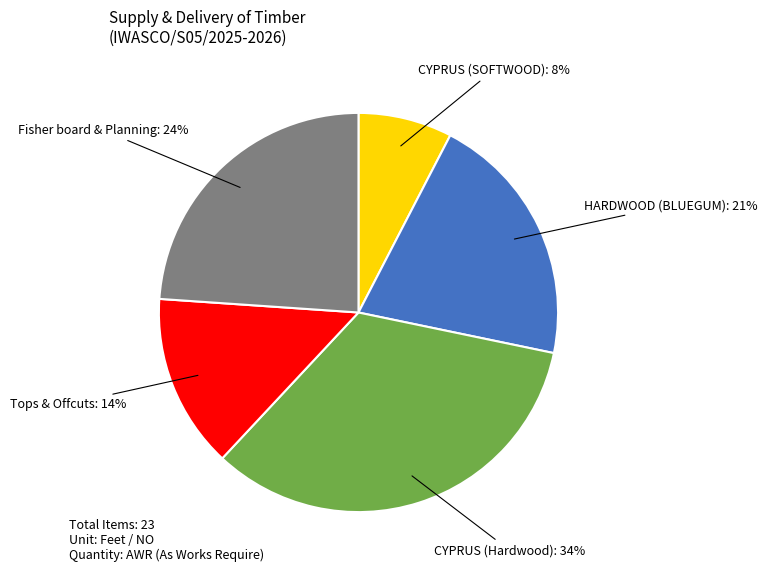

To the nearest percent, what is the average slice percentage?

20%